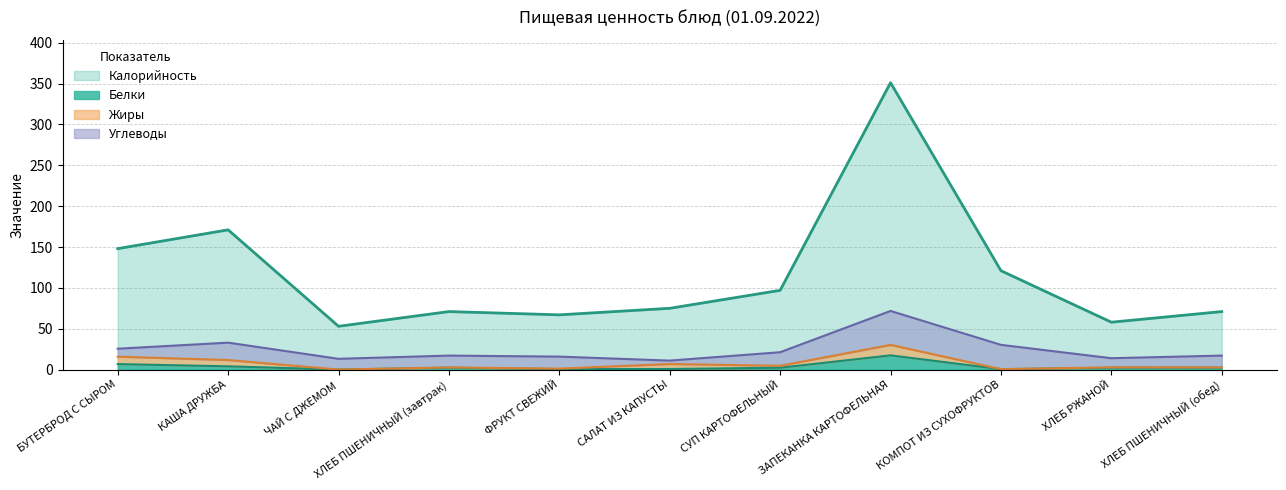

What is the spread (max minus min) of values at КАША ДРУЖБА?

167.0